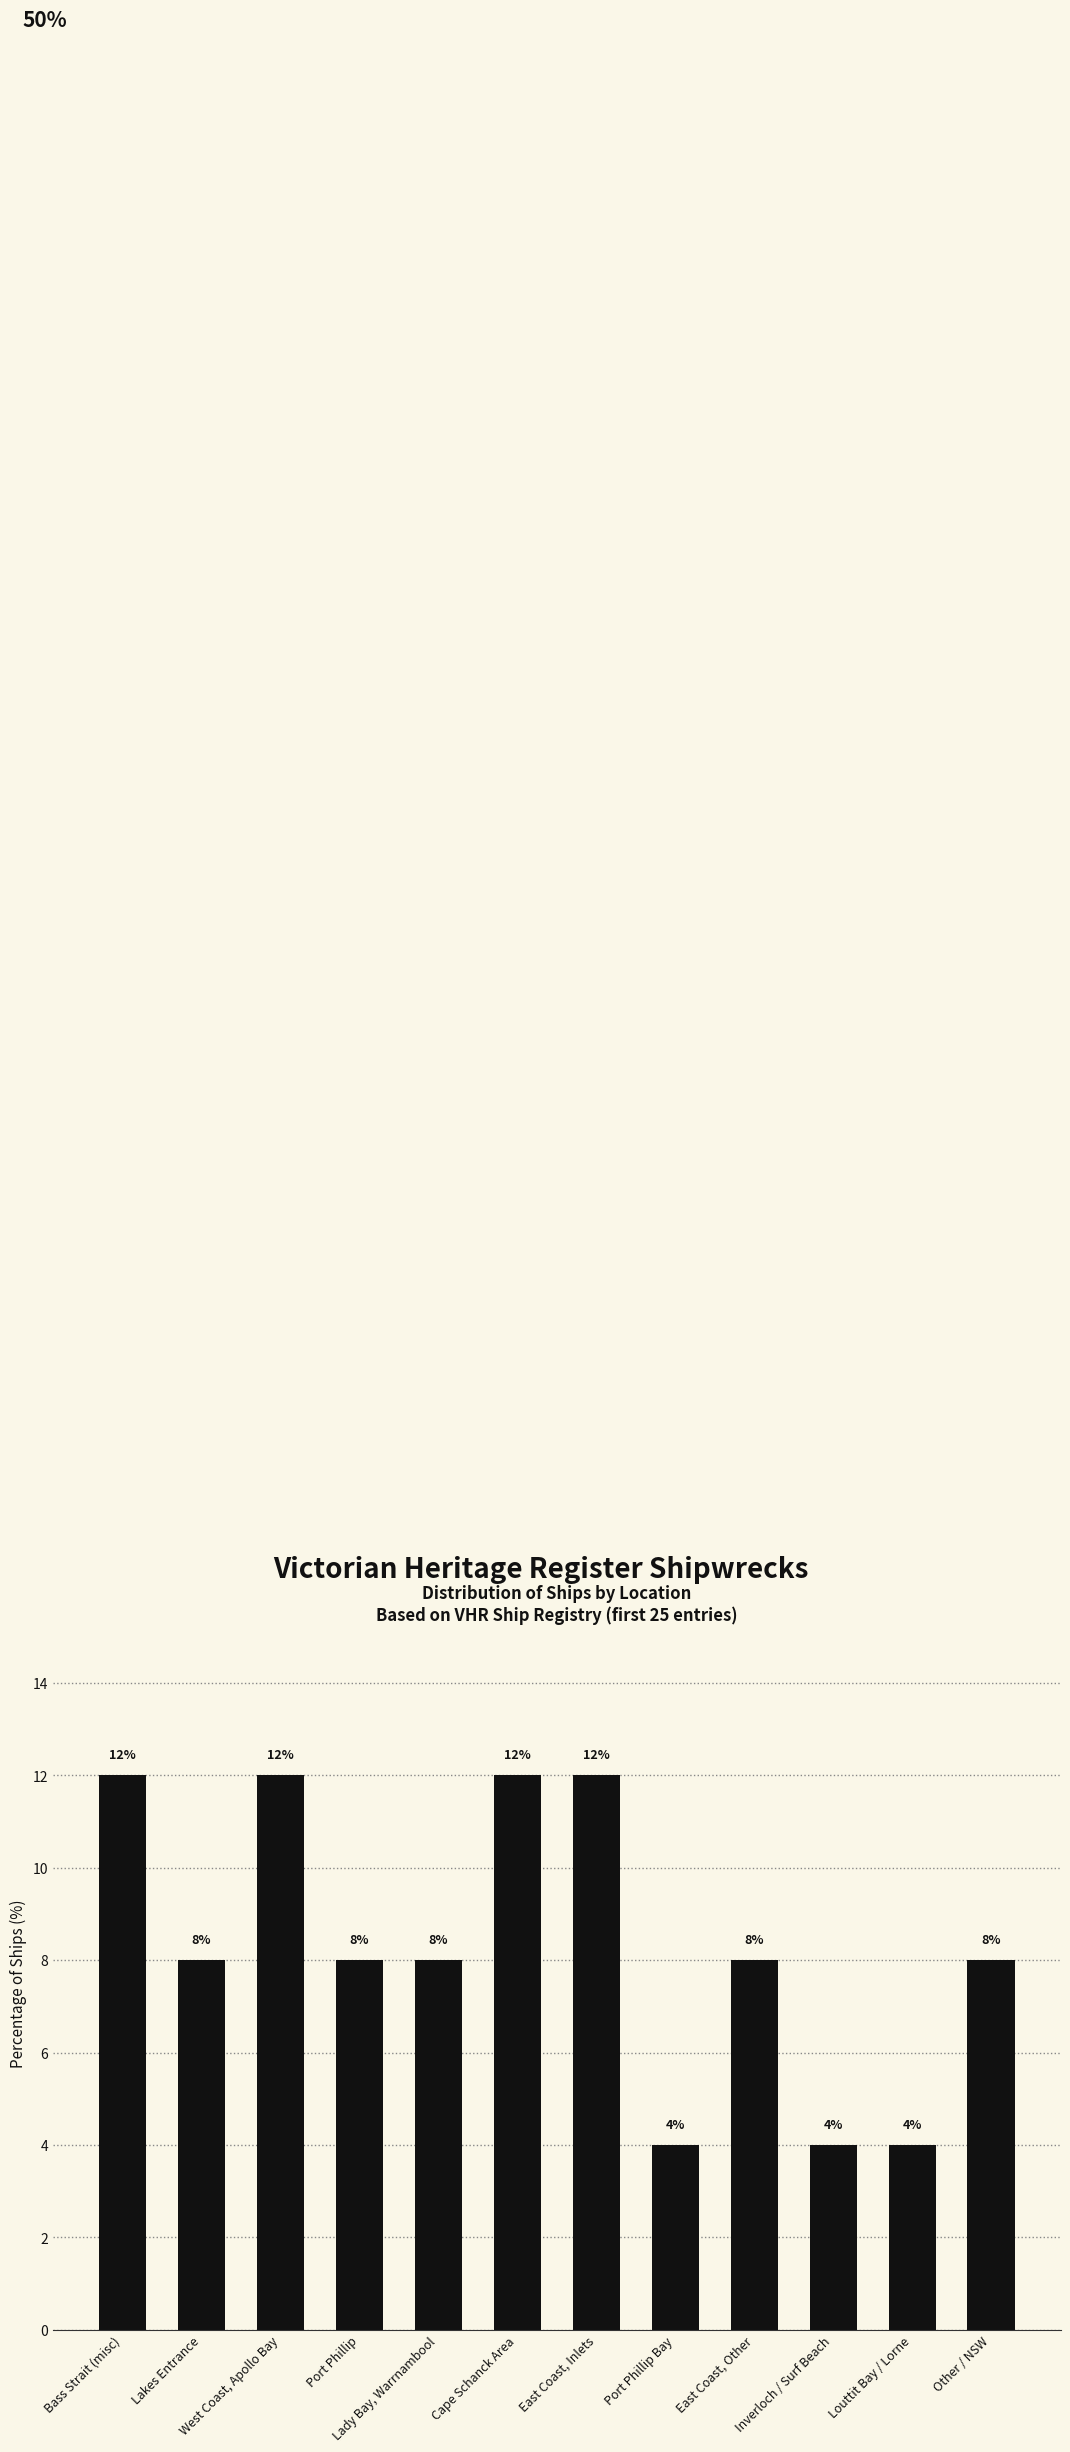

Is it true that the value at Port Phillip Bay is 6?

False